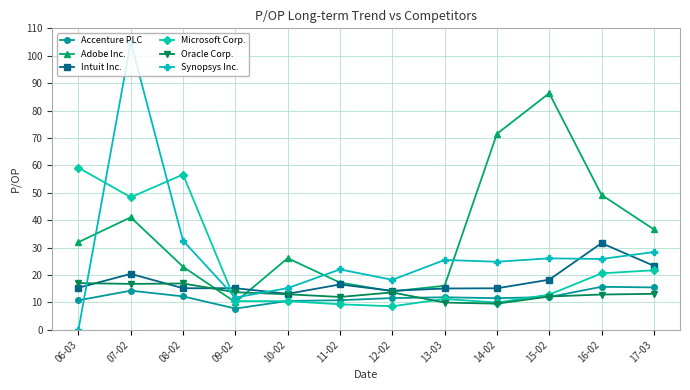

How many times do Accenture PLC and Synopsys Inc. cross each other?

1